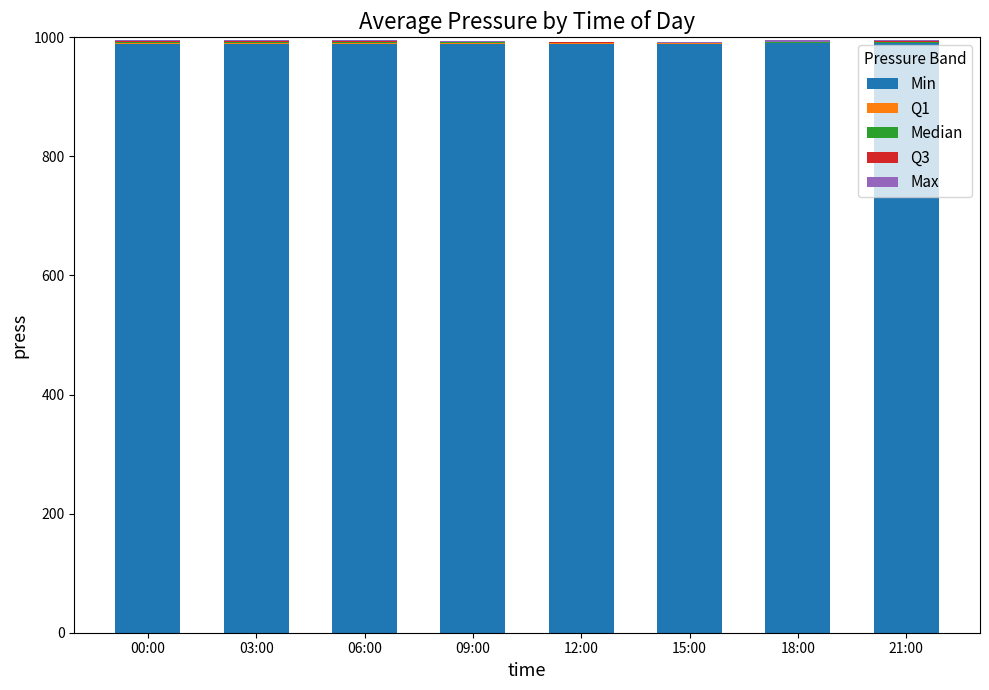

Is it true that Min equals 989 at 15:00?

True